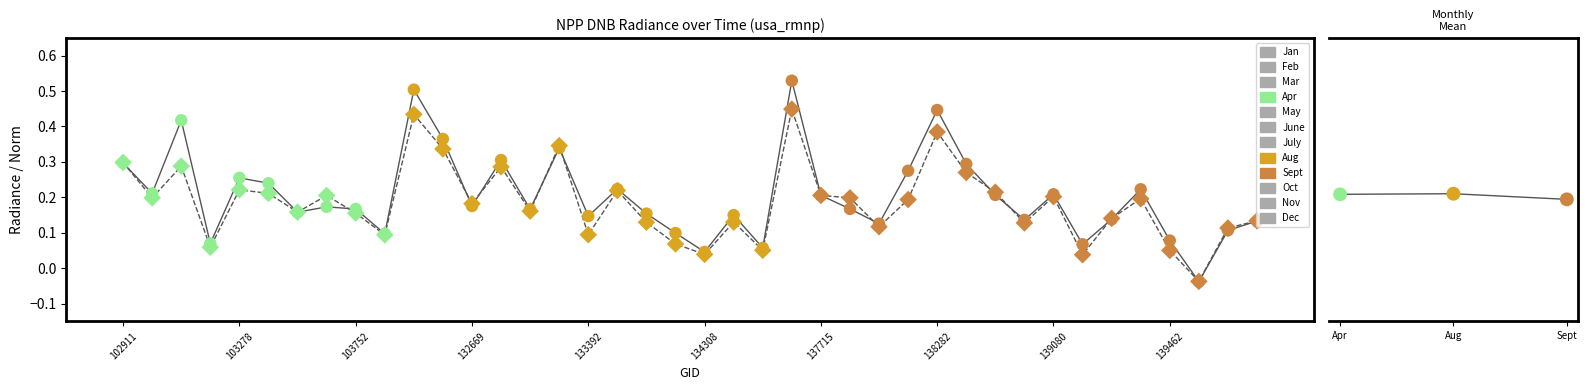

At which category is the sum across all series the highest?

137322